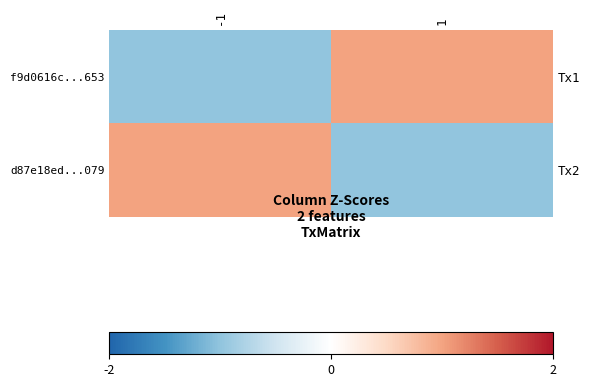

What is the difference between the maximum and minimum values in the d87e18ed...079 series?

2